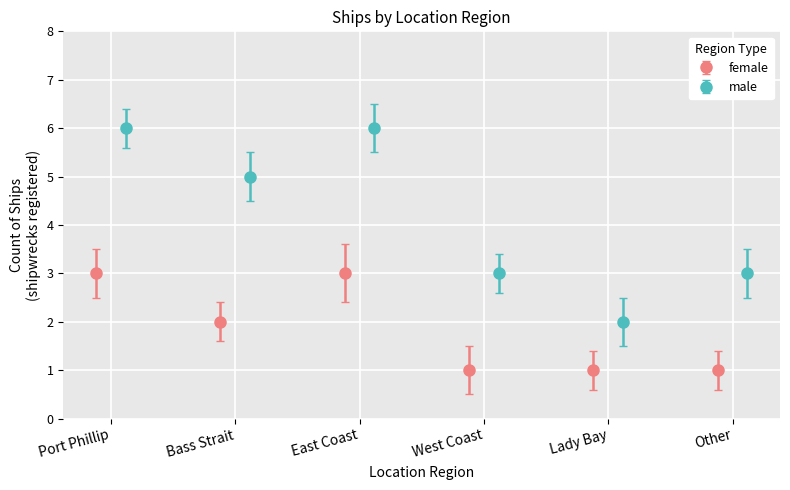

True or false: male has more than 0 interior local peaks.

True